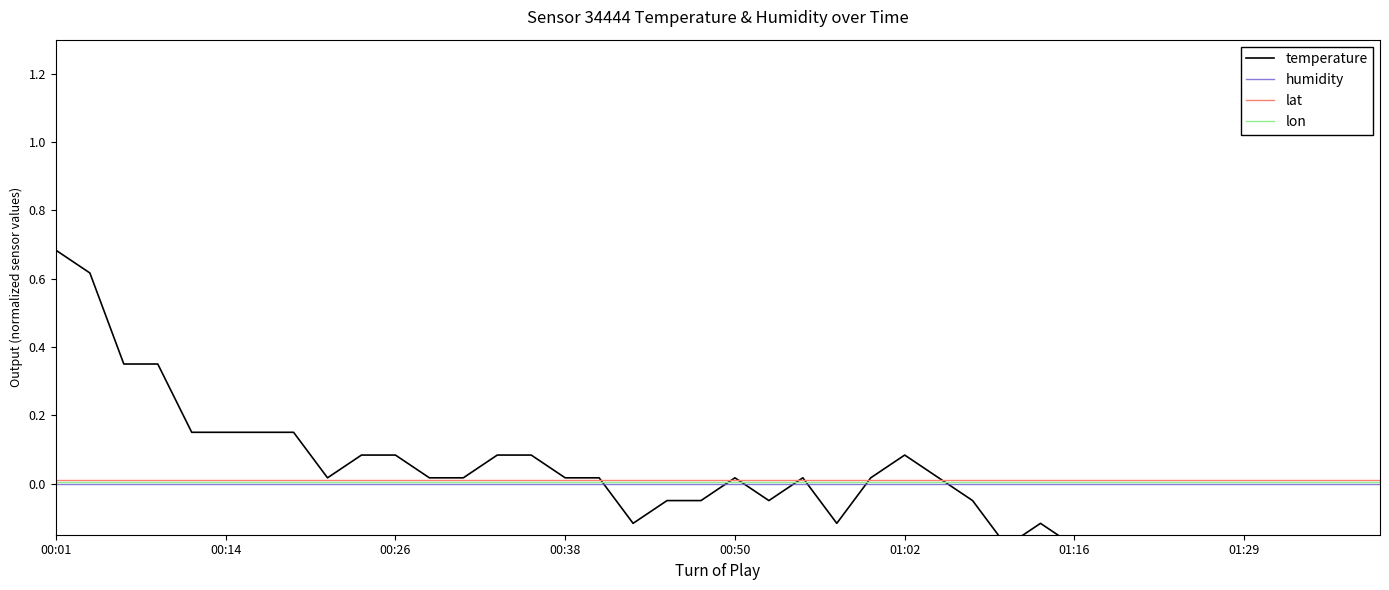

The humidity series shows 0.0 at 00:01. True or false?

True